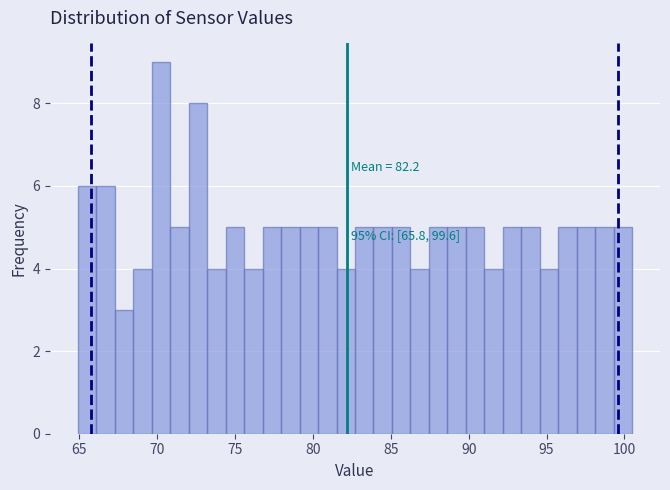

Around what value on the x-axis is the tallest bar? Give the approximate position of its centre, as read against the axis.

70.0